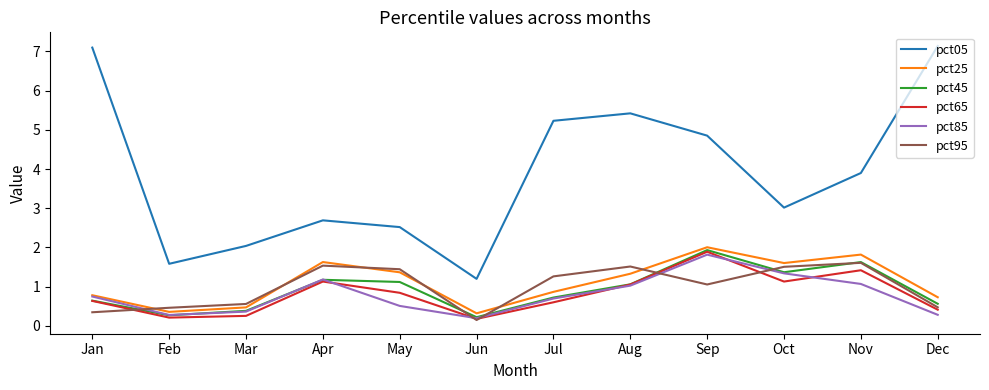

What is the approximate value of pct05 at Dec?

7.1